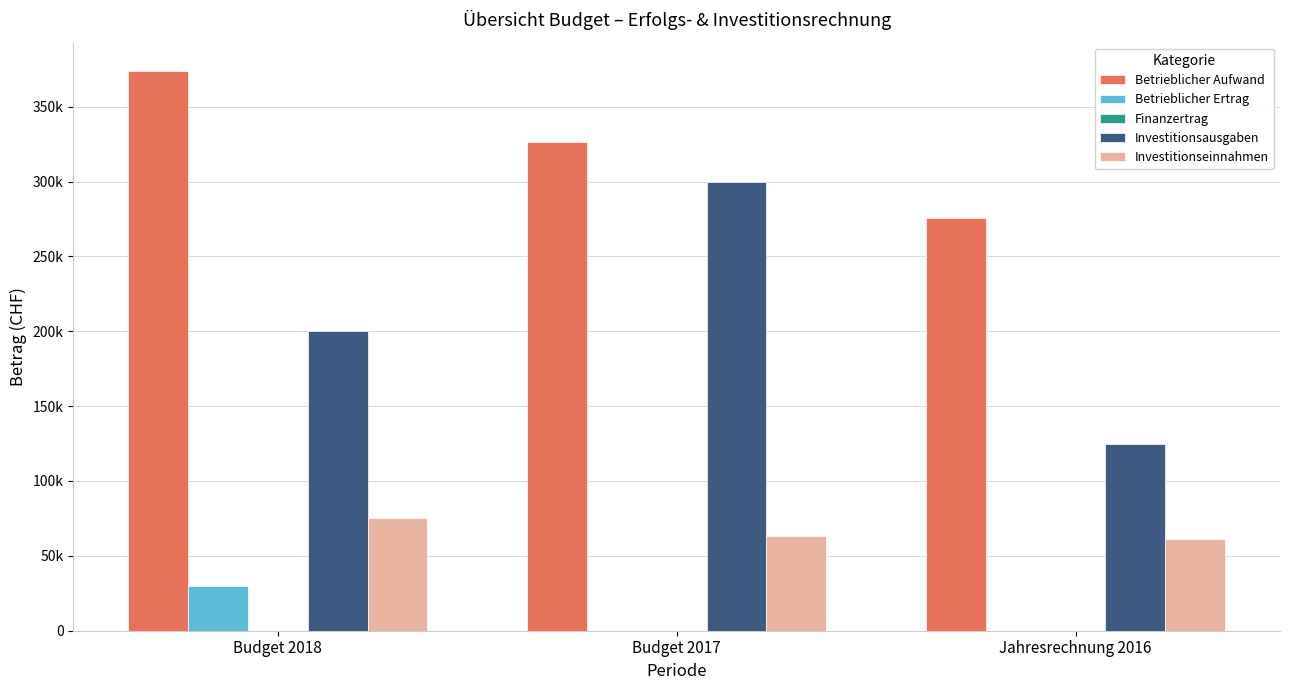

Are the bars horizontal?

No